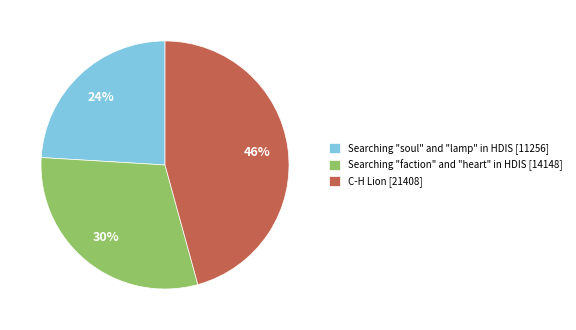

True or false: Searching "soul" and "lamp" in HDIS [11256] accounts for 37% of the total.

False